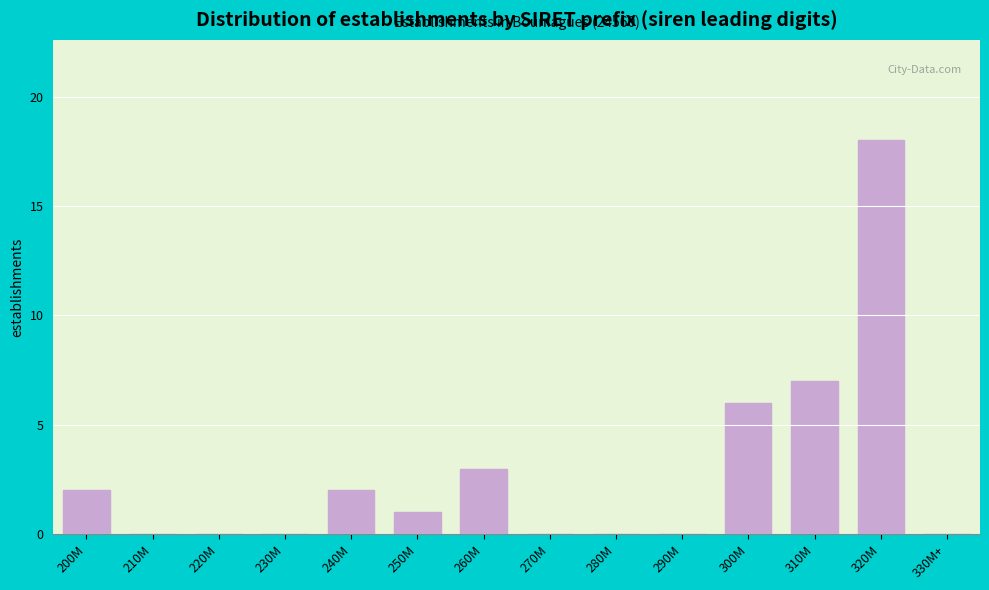

Reading right to left, what are all the values shown in this chart?

330M+=0	320M=18	310M=7	300M=6	290M=0	280M=0	270M=0	260M=3	250M=1	240M=2	230M=0	220M=0	210M=0	200M=2